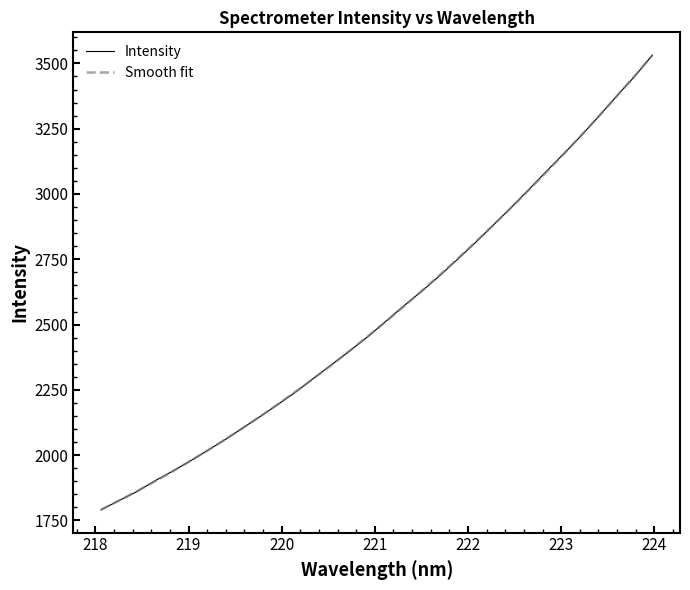

Which series has the largest range (max minus min)?

Intensity